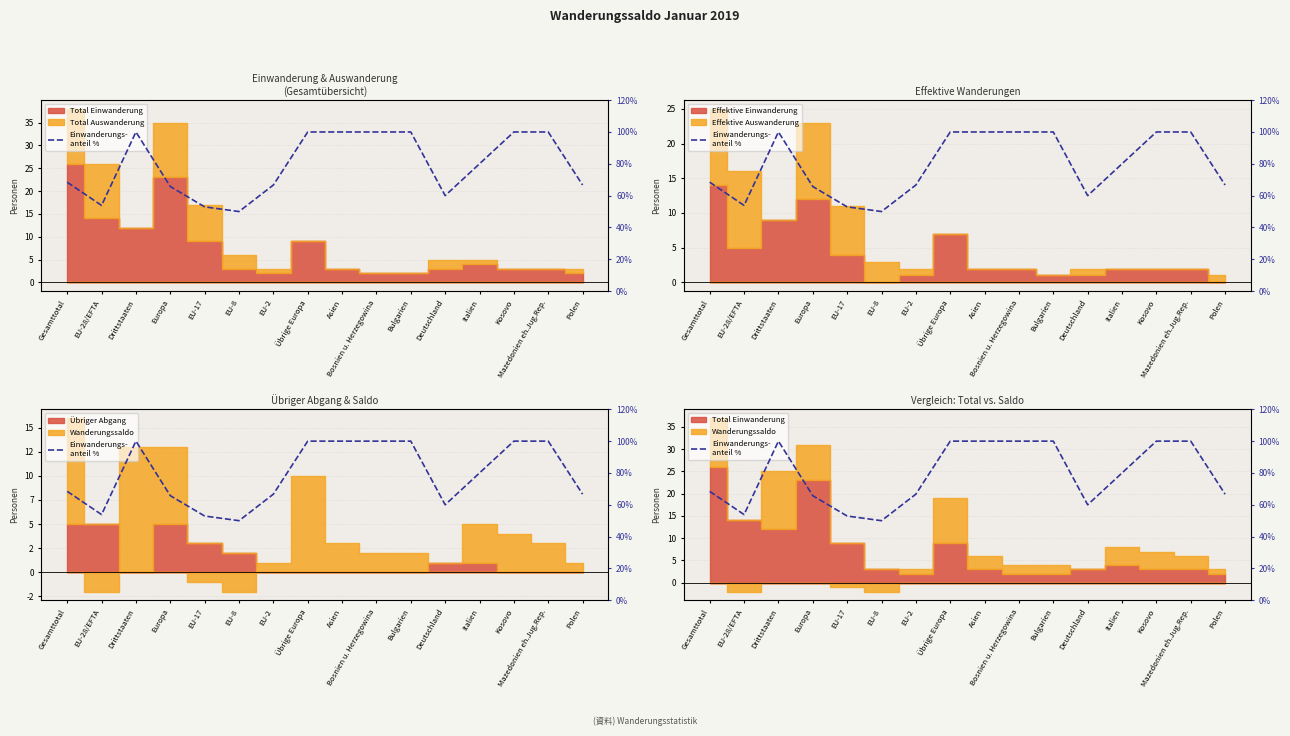

Reading right to left, list all the values displayed in this chart.

Polen=66.7	Mazedonien eh.Jug.Rep.=100.0	Kosovo=100.0	Italien=80.0	Deutschland=60.0	Bulgarien=100.0	Bosnien u. Herzegowina=100.0	Asien=100.0	Übrige Europa=100.0	EU-2=66.7	EU-8=50.0	EU-17=52.9	Europa=65.7	Drittstaaten=100.0	EU-28/EFTA=53.8	Gesamttotal=68.4